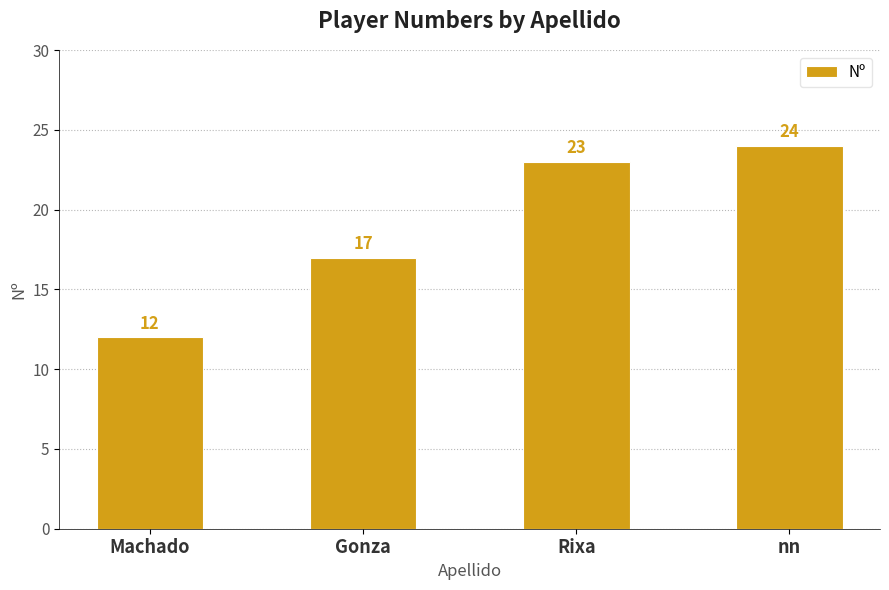

What is the ratio of the value at Rixa to the value at nn?

1.0